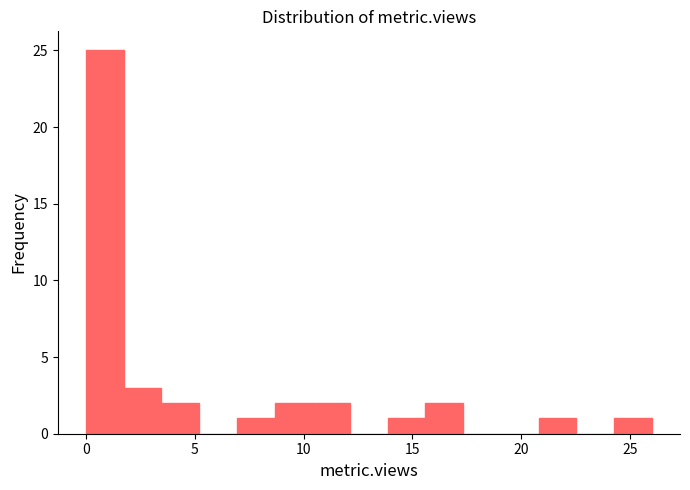

Read against the x-axis, roughly where is the centre of the tallest bar?

1.0